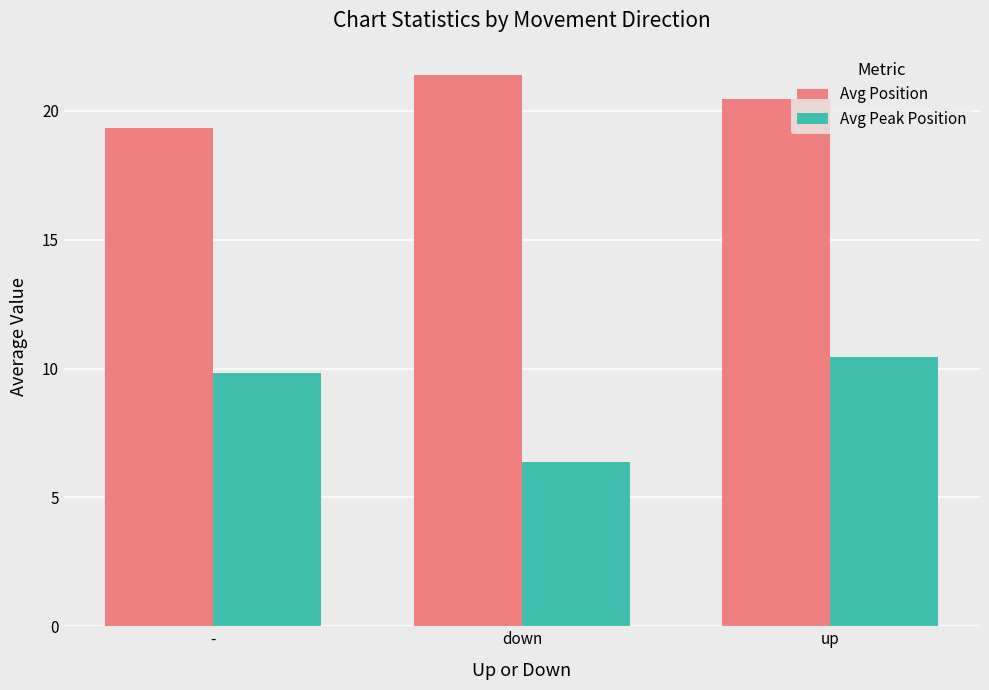

The Avg Position series shows 21.4 at down. True or false?

True